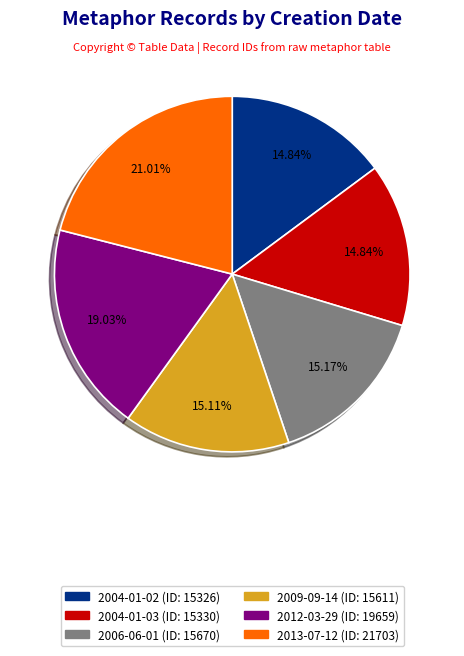

Between 2009-09-14 and 2012-03-29, which is larger?

2012-03-29